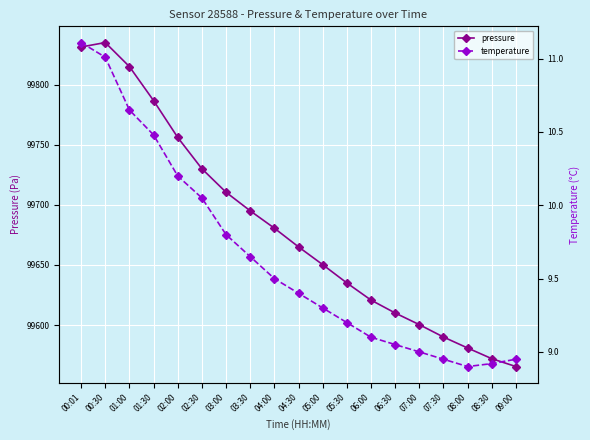

True or false: temperature has a value of 15.1 at 06:30.

False